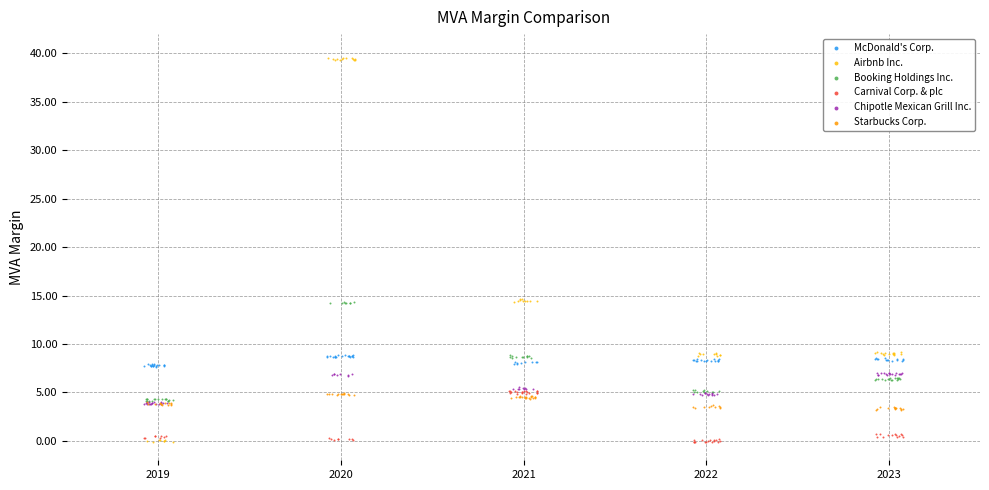

Which series contains the highest Y value?

Airbnb Inc.